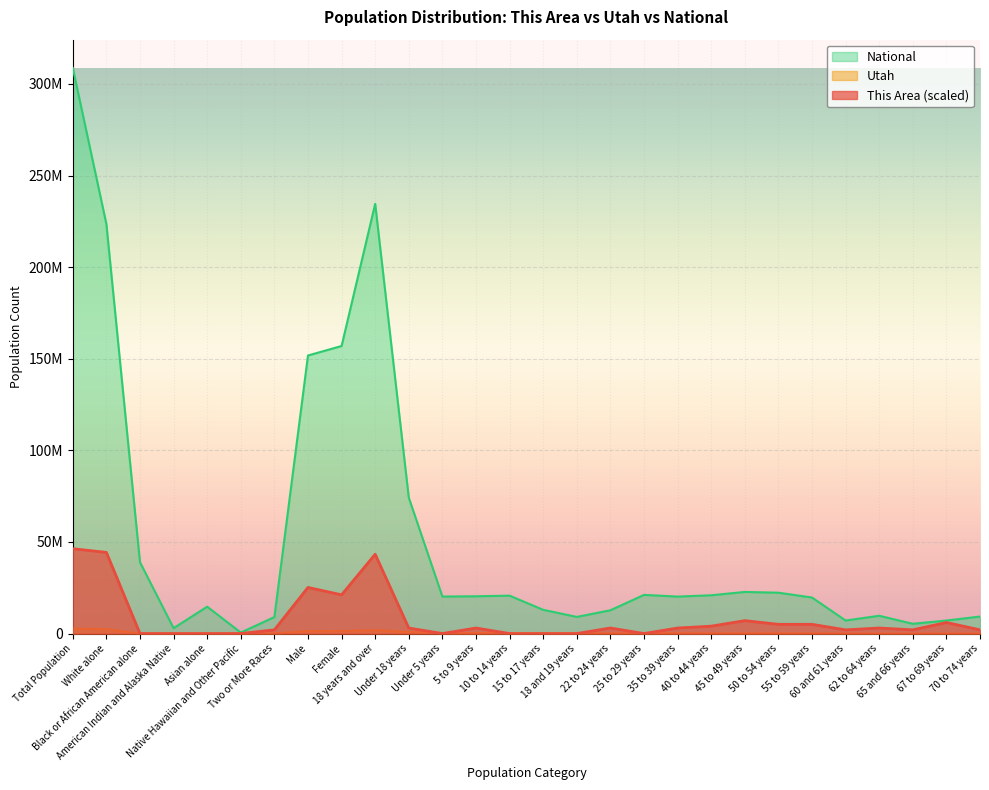

Does the chart display data point markers on the line(s)?

No